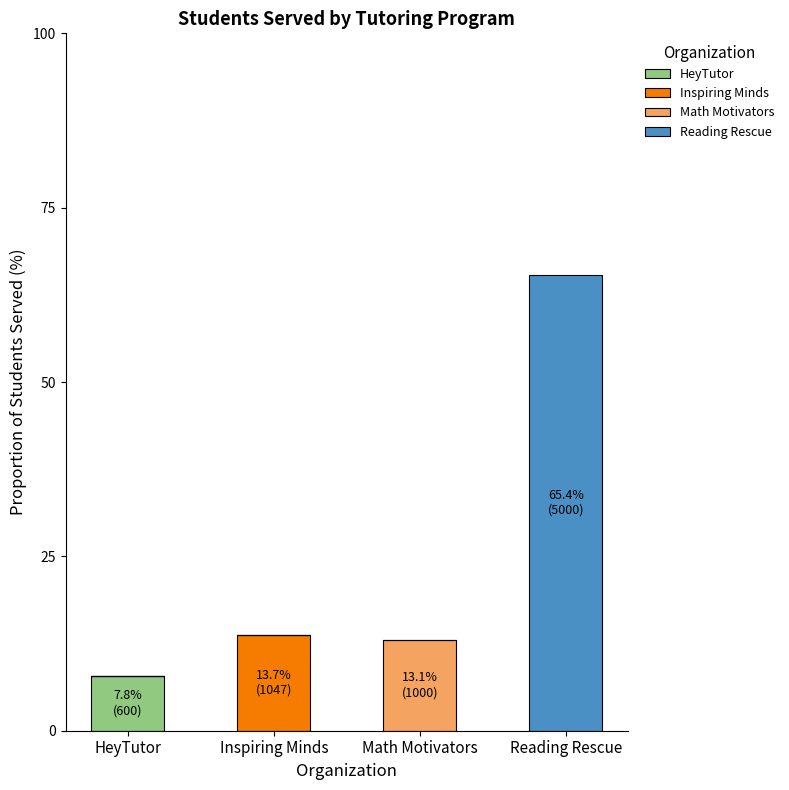

Reading left to right, what are the values for HeyTutor?

HeyTutor=7.8	Inspiring Minds=0.0	Math Motivators=0.0	Reading Rescue=0.0